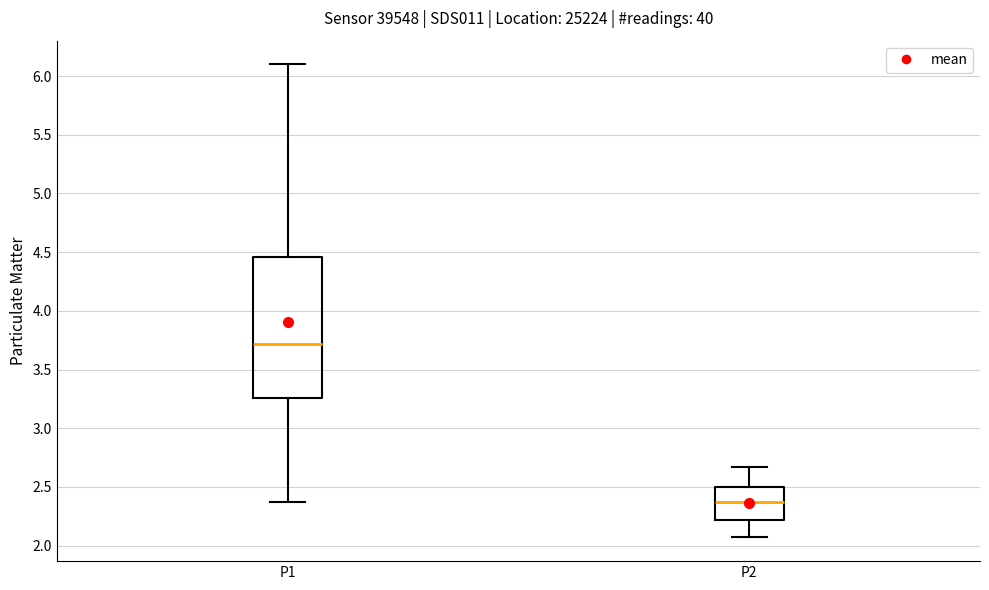

Reading left to right, read every box against the y-axis: the position of its median line, the range the box covers, and the ends of its whiskers. The values are not printed on the chart, so give them approximately, as read against the axis.

P1: median 3.70, box 3.25 to 4.45, whiskers 2.35 to 6.10
P2: median 2.35, box 2.20 to 2.50, whiskers 2.05 to 2.65